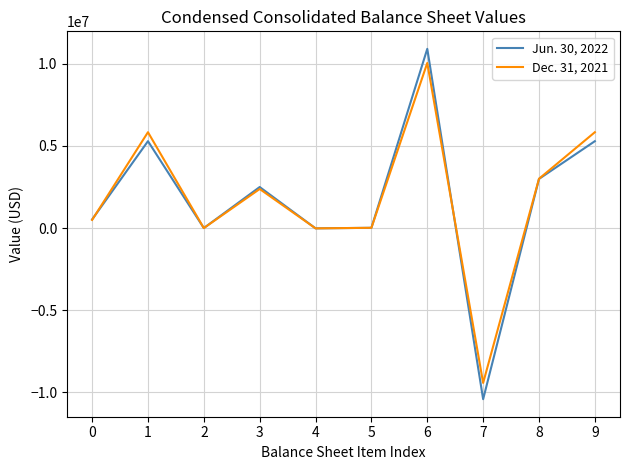

List the series in order of their peak value, highest first.

Jun. 30, 2022, Dec. 31, 2021